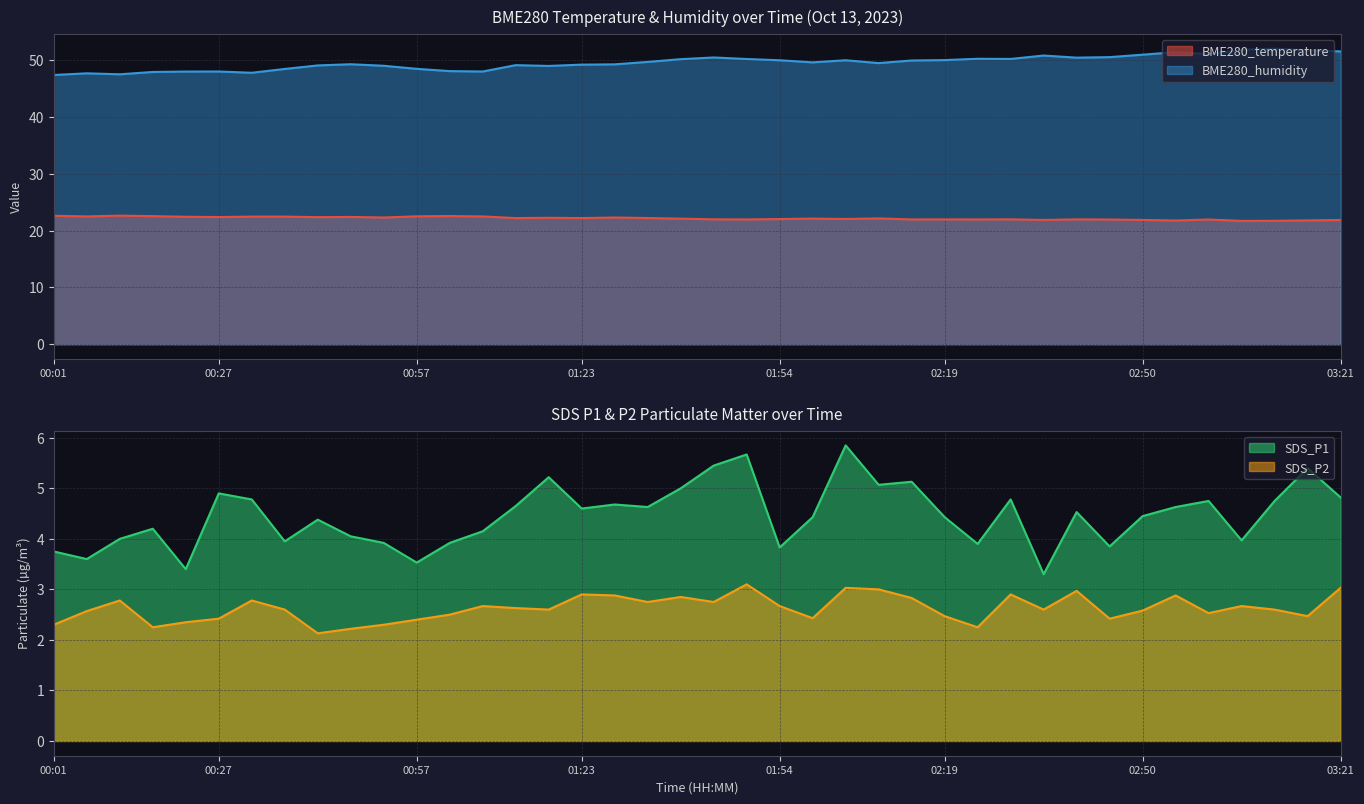

How many lines are shown in the chart?

4